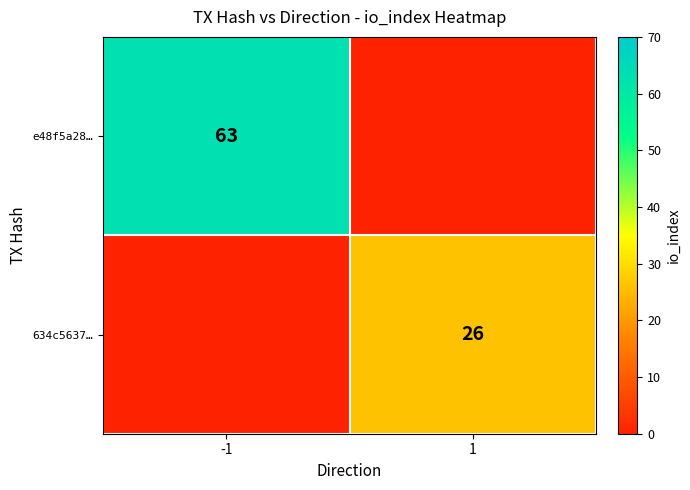

The 634c5637… series shows 13 at 1. True or false?

False